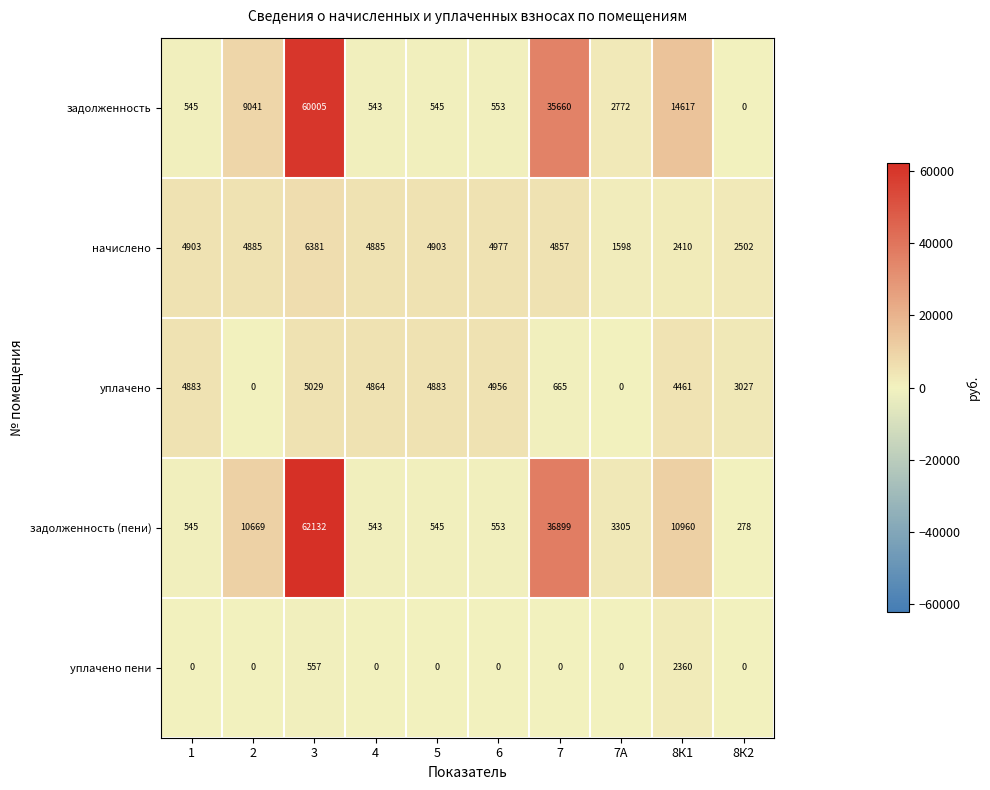

What is the approximate value of уплачено at 3, to the nearest 100?

5000